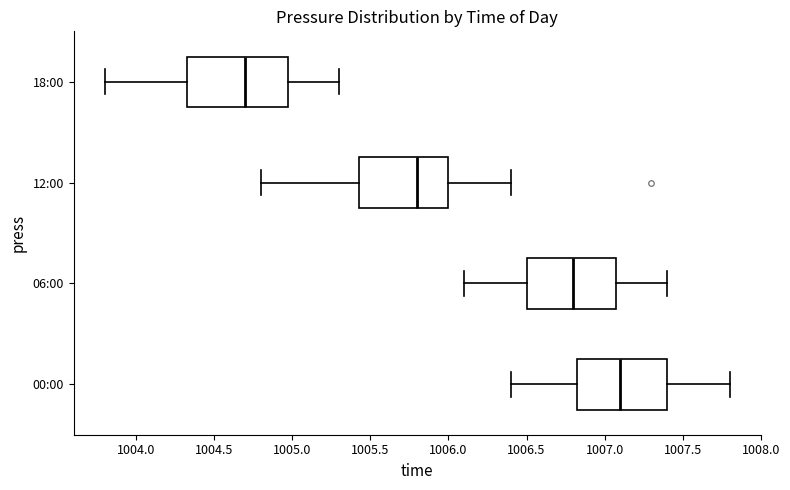

Where does the right whisker of the box for 06:00 end on the x-axis? The values are not printed on the chart, so give them approximately, as read against the axis.

1007.40